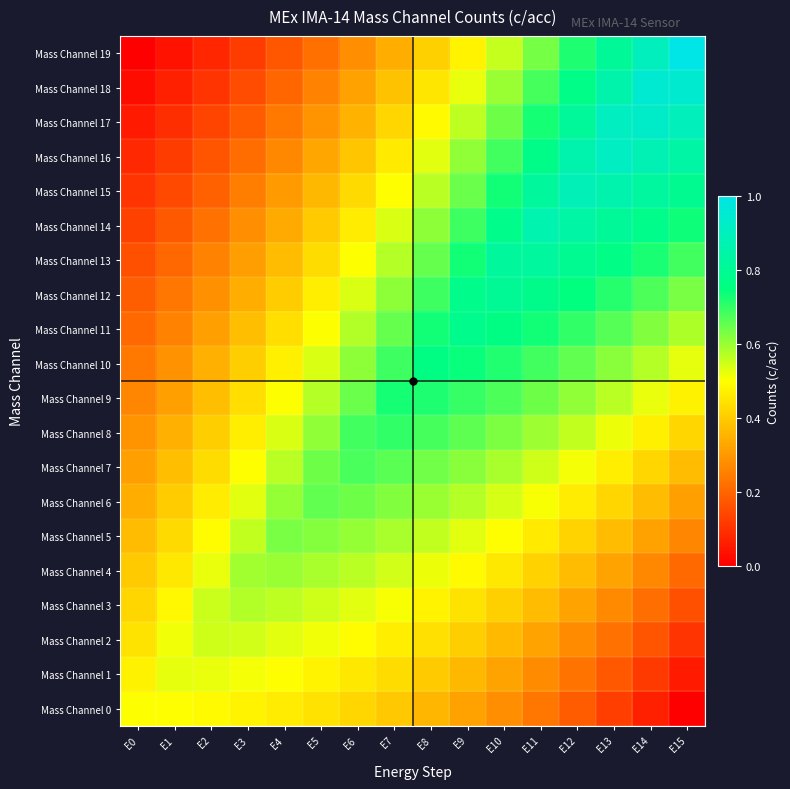

At which category does the chart reach its minimum across all series?

E15